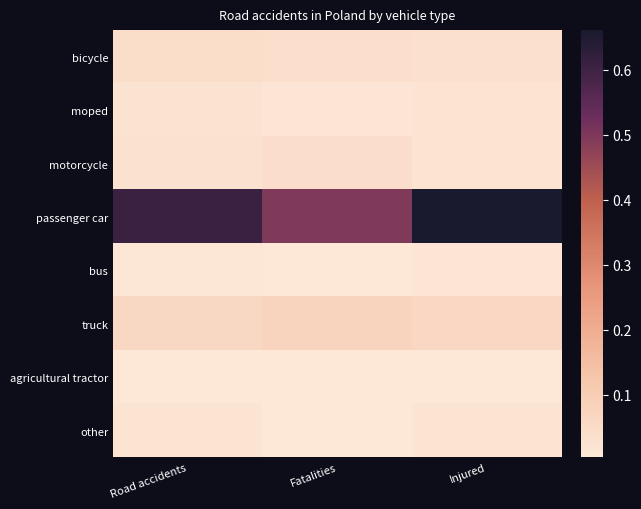

Between Fatalities and Injured, which series saw the biggest shift?

passenger car